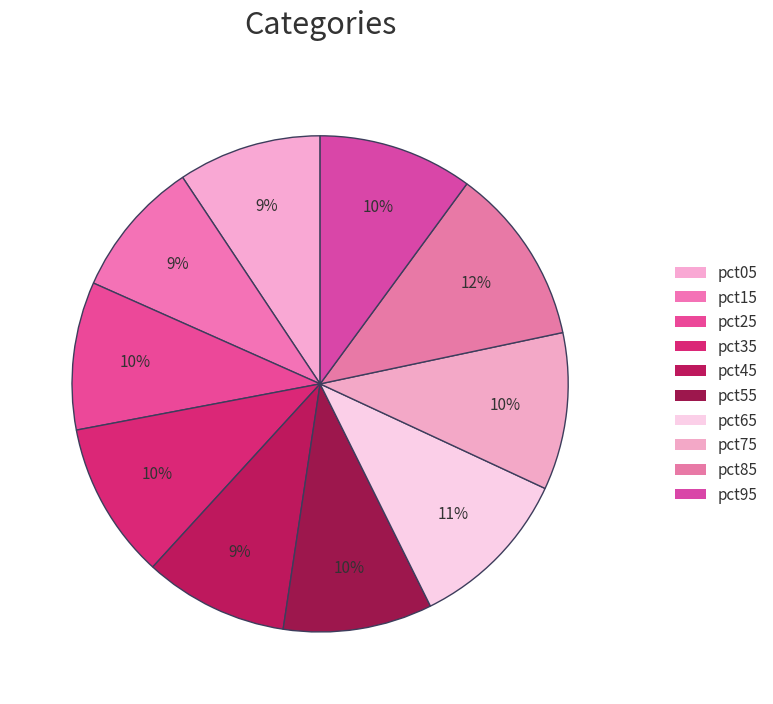

Between pct65 and pct25, which is larger?

pct65